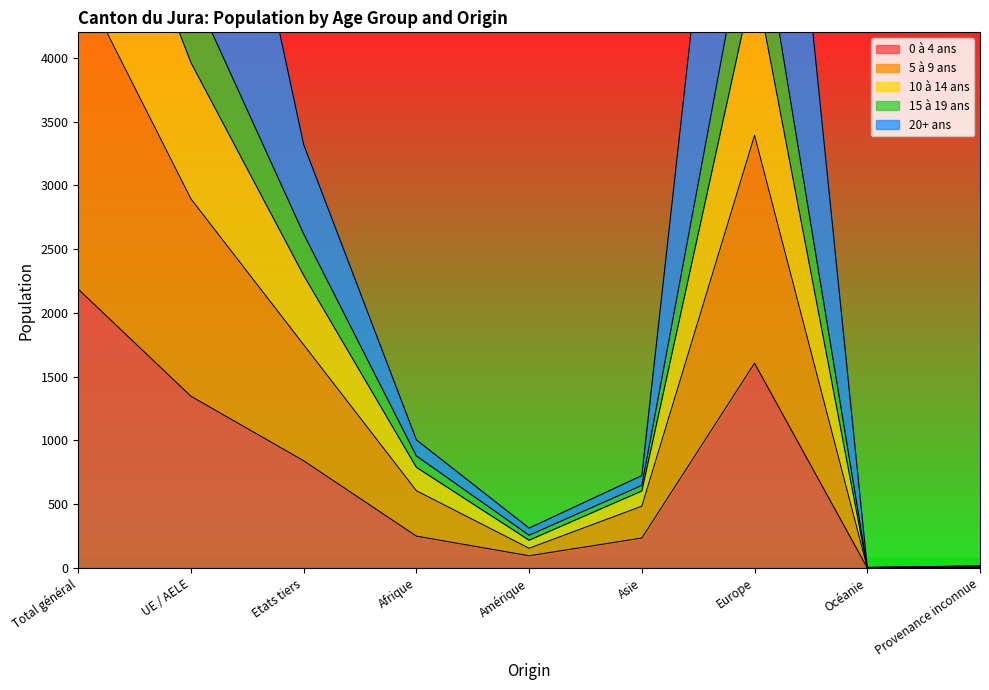

How many interior local valleys does the 0 à 4 ans series have?

2